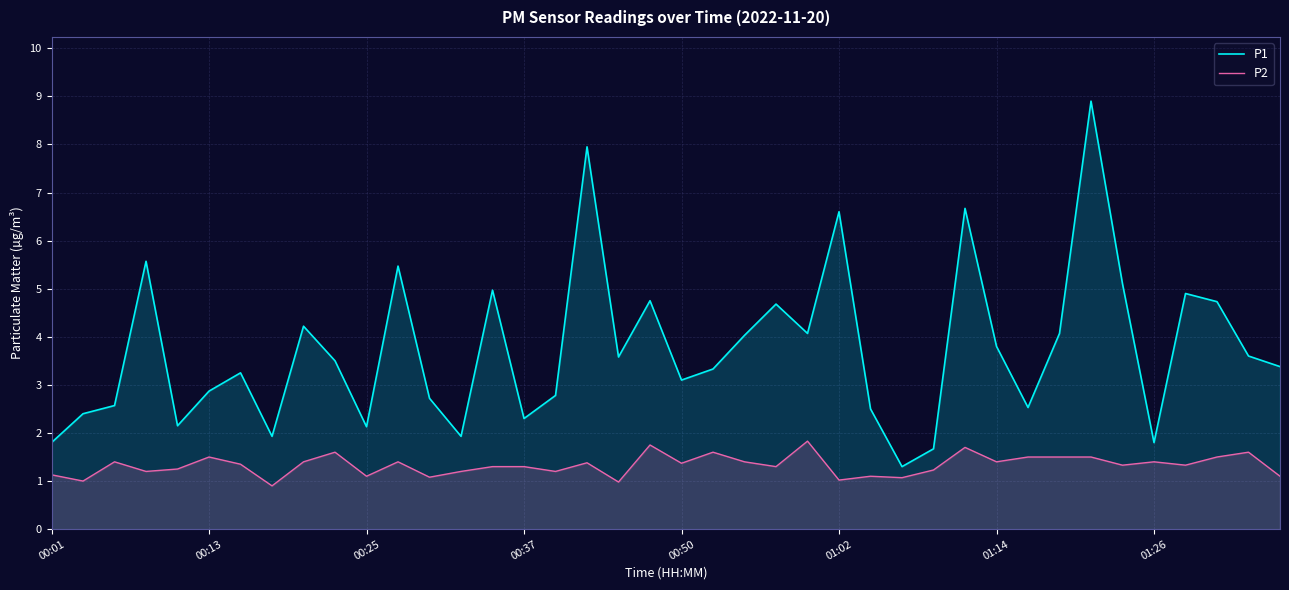

Rank the series by their maximum value, from lowest to highest.

P2, P1